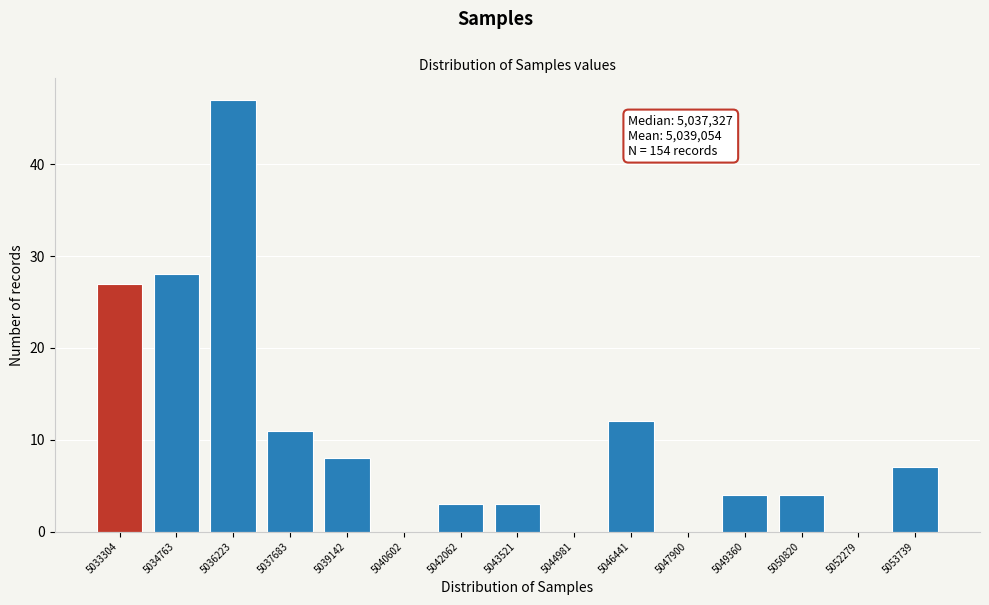

Reading left to right, extract all data points from this chart.

5033304=27	5034763=28	5036223=47	5037683=11	5039142=8	5040602=0	5042062=3	5043521=3	5044981=0	5046441=12	5047900=0	5049360=4	5050820=4	5052279=0	5053739=7